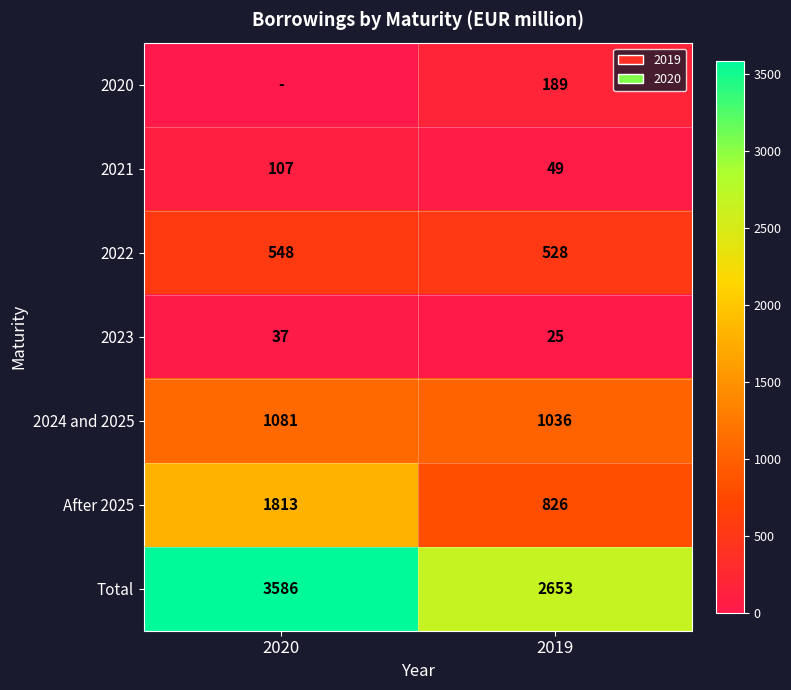

Is it true that 2021 equals 49 at 2019?

True